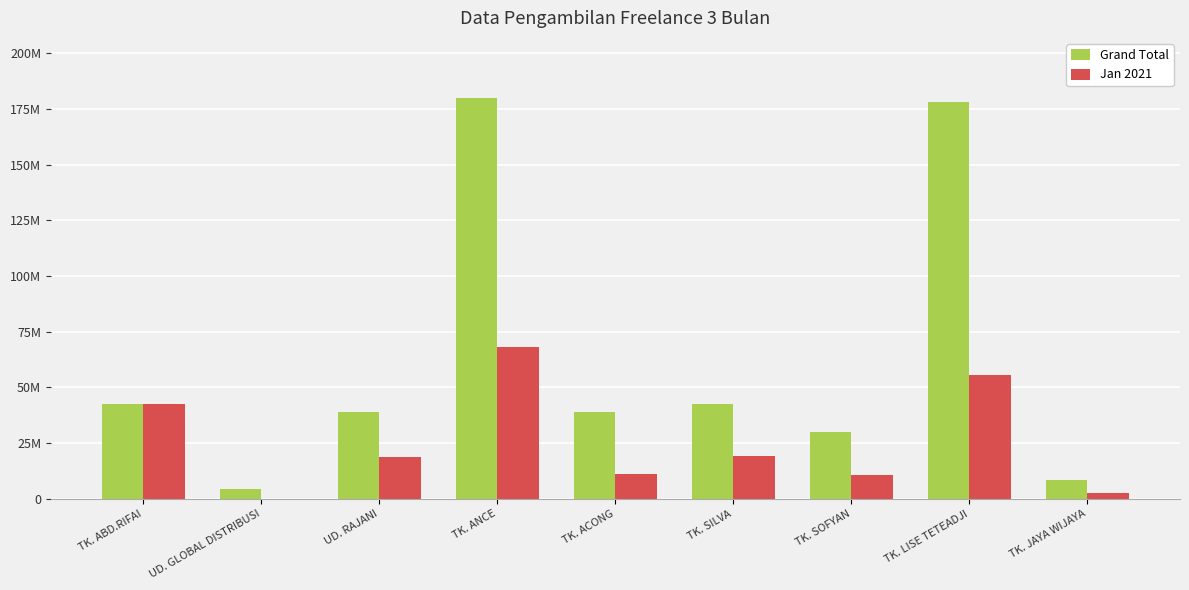

What position from the right is TK. JAYA WIJAYA?

1